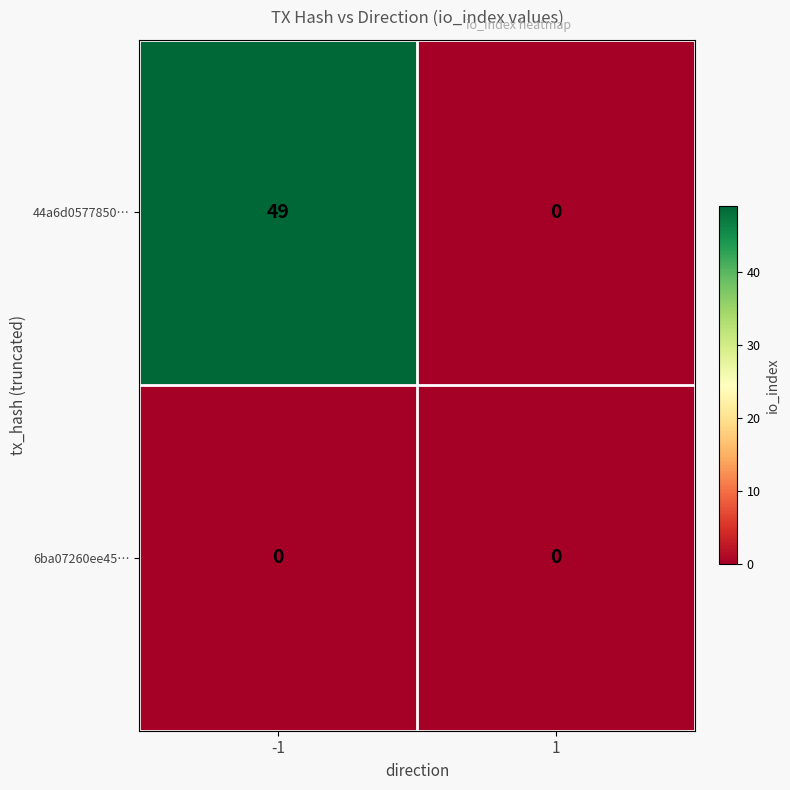

The 6ba07260ee45… series shows 0 at -1. True or false?

True